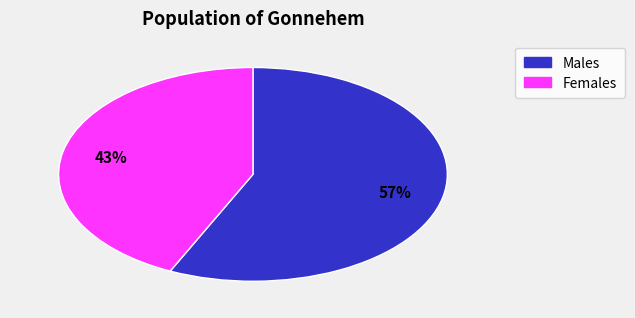

Does any single category account for the majority?

Yes